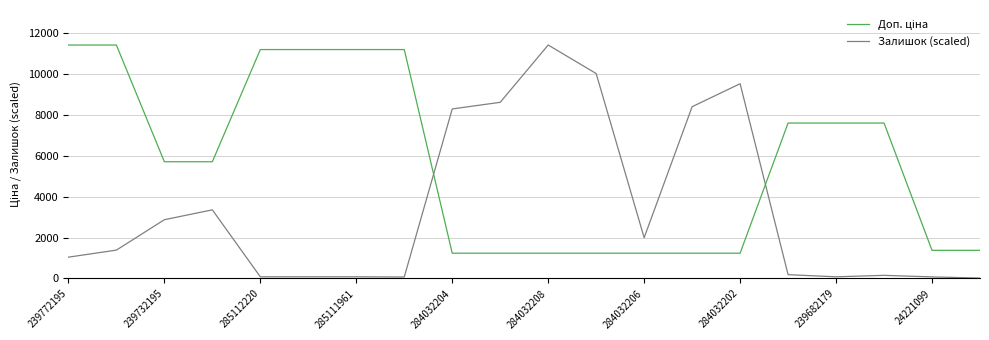

What is the difference between the maximum and minimum values in the Залишок (scaled) series?

11390.9